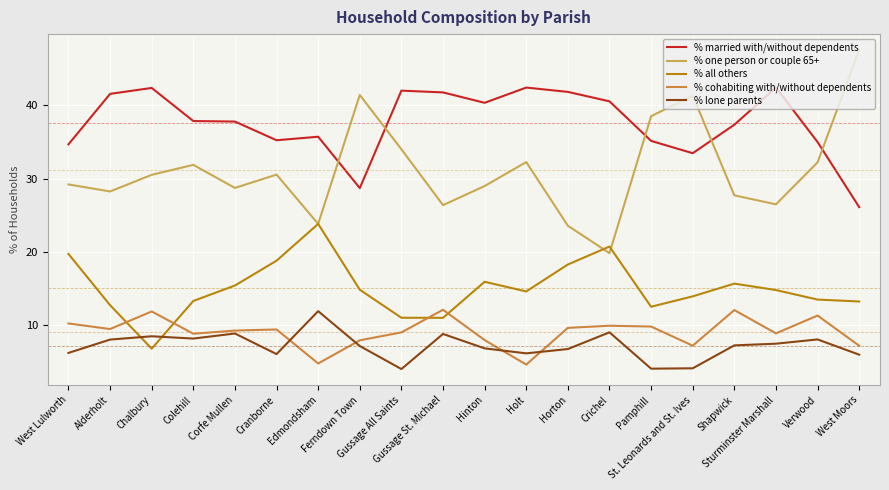

In % one person or couple 65+, how many points are higher than both neighbors (excluding endpoints)?

5